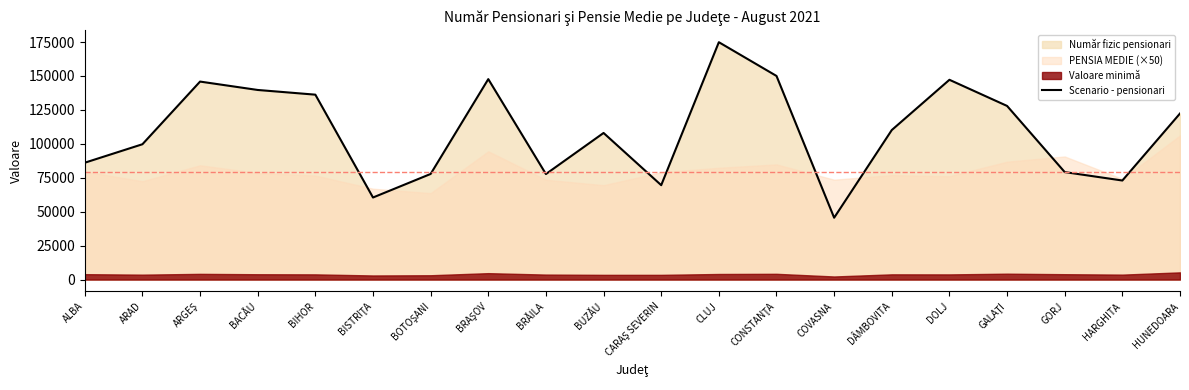

Approximately how many times larger is the value at BOTOŞANI compared to BIHOR?

0.6